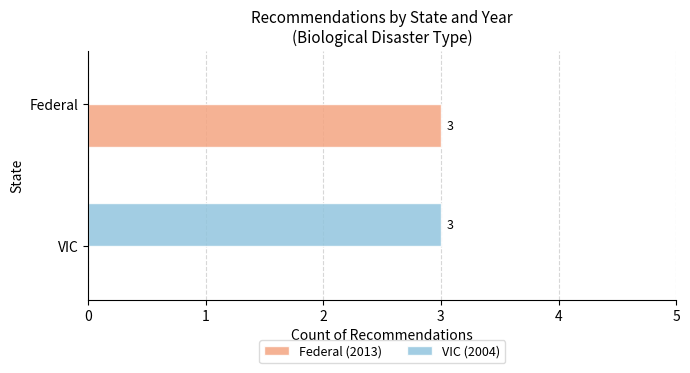

How many Federal (2013) values are between 0 and 3?

2